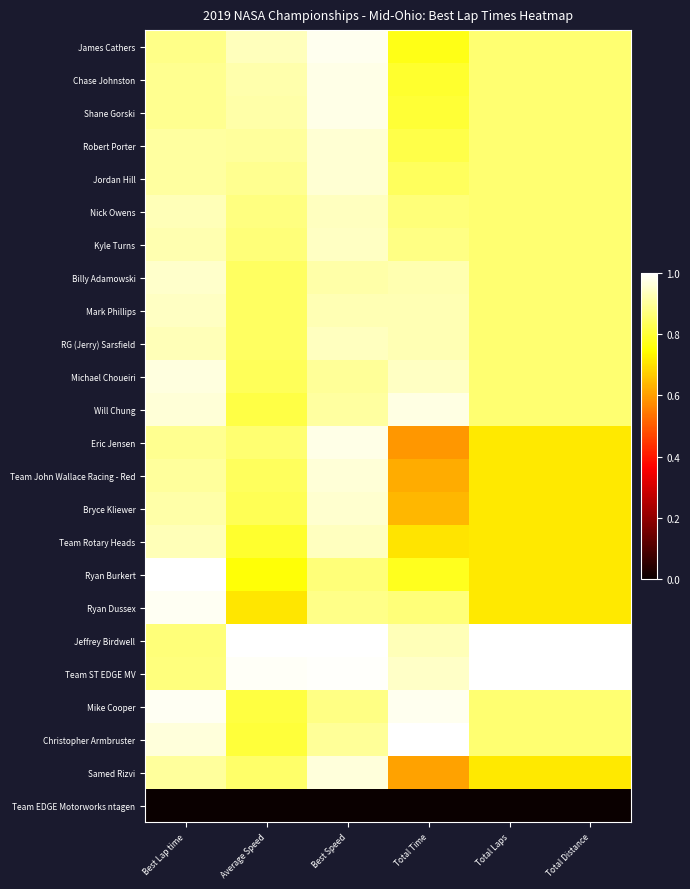

At Total Distance, list the series in order from largest to smallest.

Jeffrey Birdwell, Team ST EDGE MV, James Cathers, Chase Johnston, Shane Gorski, Robert Porter, Jordan Hill, Nick Owens, Kyle Turns, Billy Adamowski, Mark Phillips, RG (Jerry) Sarsfield, Michael Choueiri, Will Chung, Mike Cooper, Christopher Armbruster, Eric Jensen, Team John Wallace Racing - Red, Bryce Kliewer, Team Rotary Heads, Ryan Burkert, Ryan Dussex, Samed Rizvi, Team EDGE Motorworks ntagen